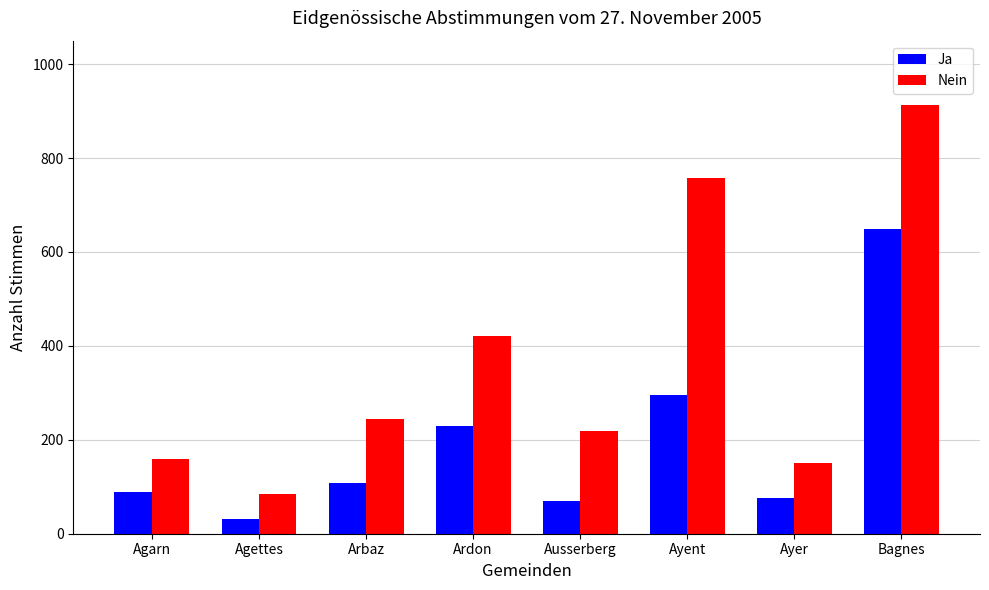

What is the value of the Ja bar at the 2nd from the left?

31